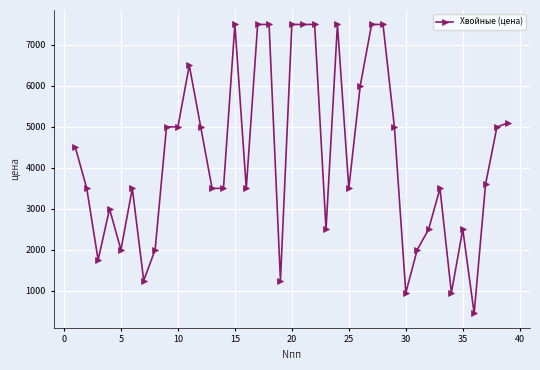

What is the smallest value displayed?

450